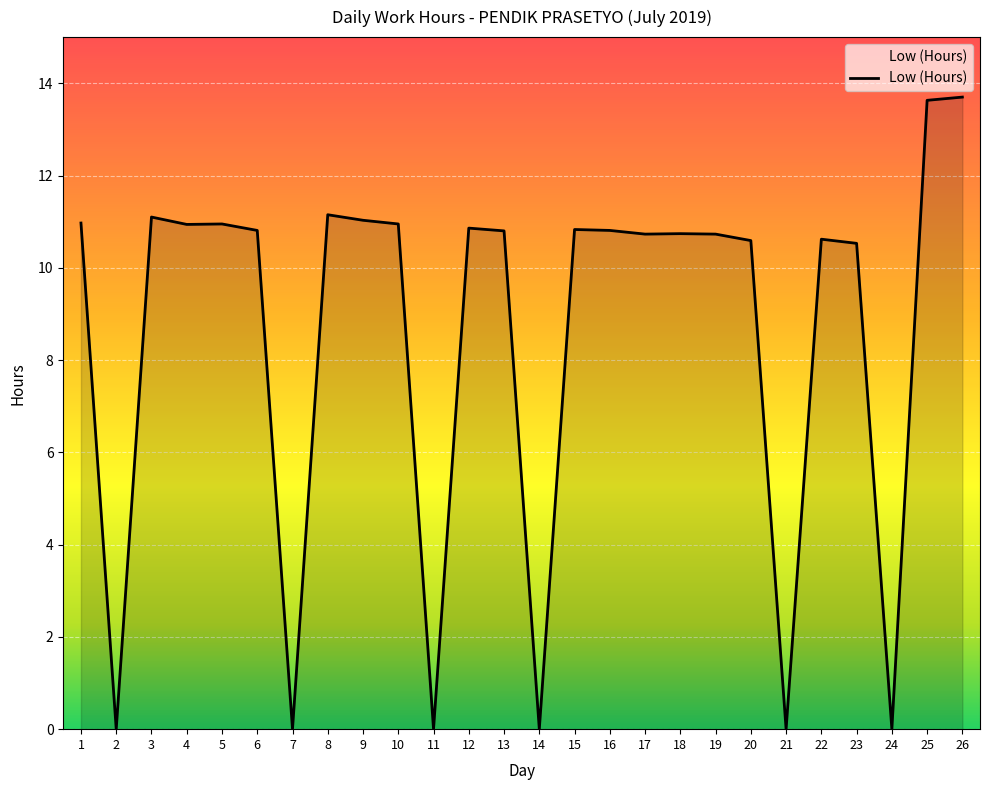

What is the maximum value shown in the chart?

13.7